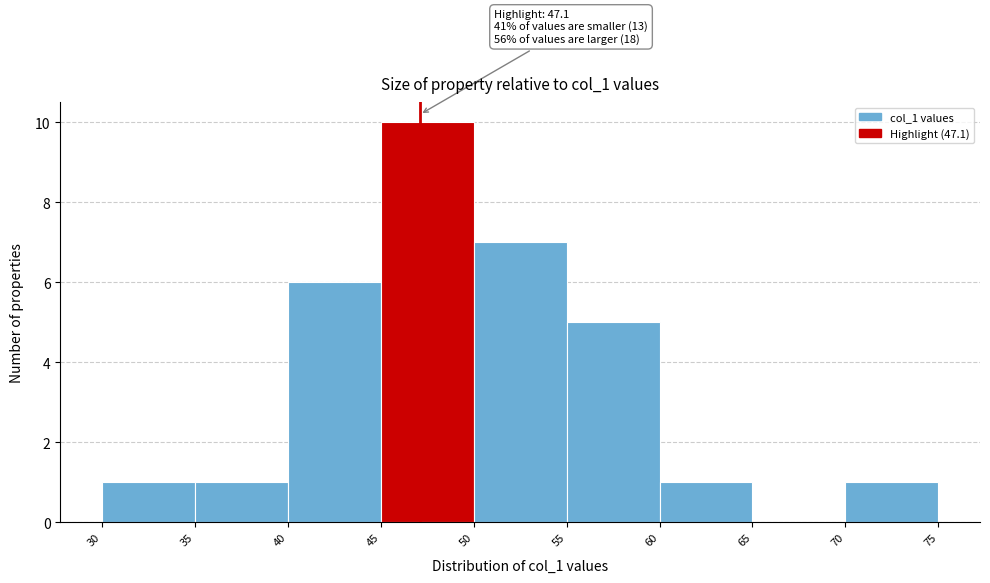

Which range on the x-axis has the tallest bar?

45 to 50